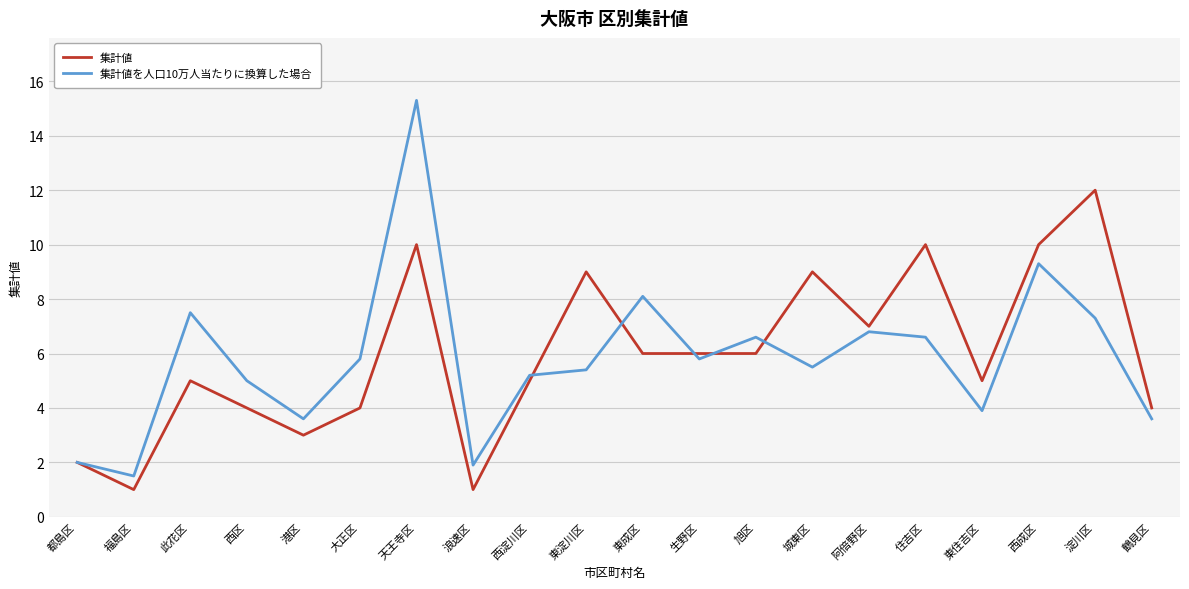

After their last crossing, which series has the higher values: 集計値 or 集計値を人口10万人当たりに換算した場合?

集計値